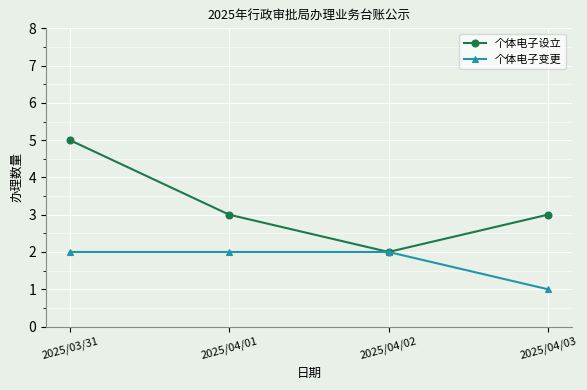

The value of 个体电子设立 at 2025/04/02 is 1. True or false?

False